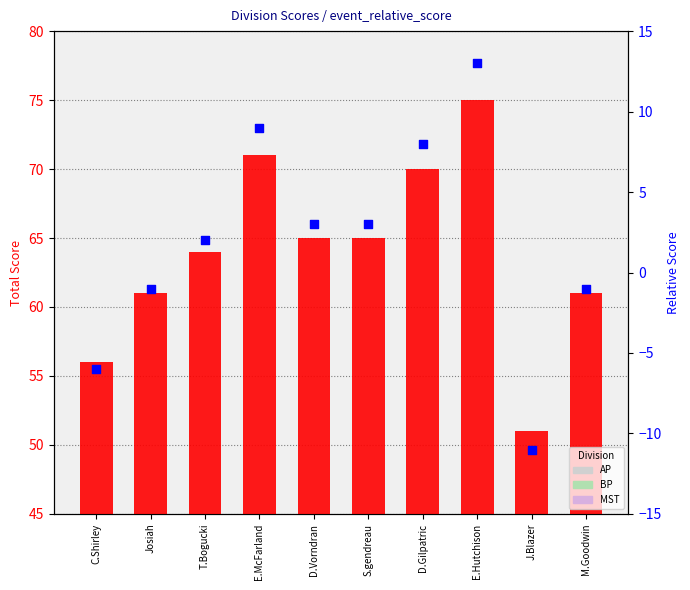

Which series contains the lowest Y value?

event_relative_score